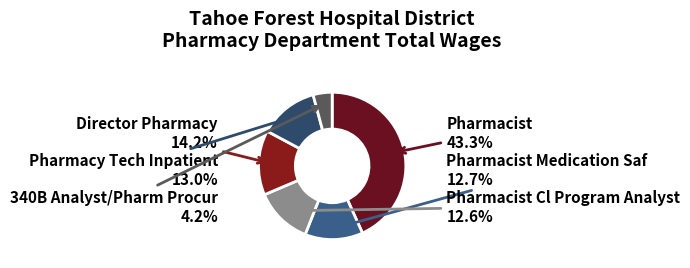

How many slices are in this pie chart?

6